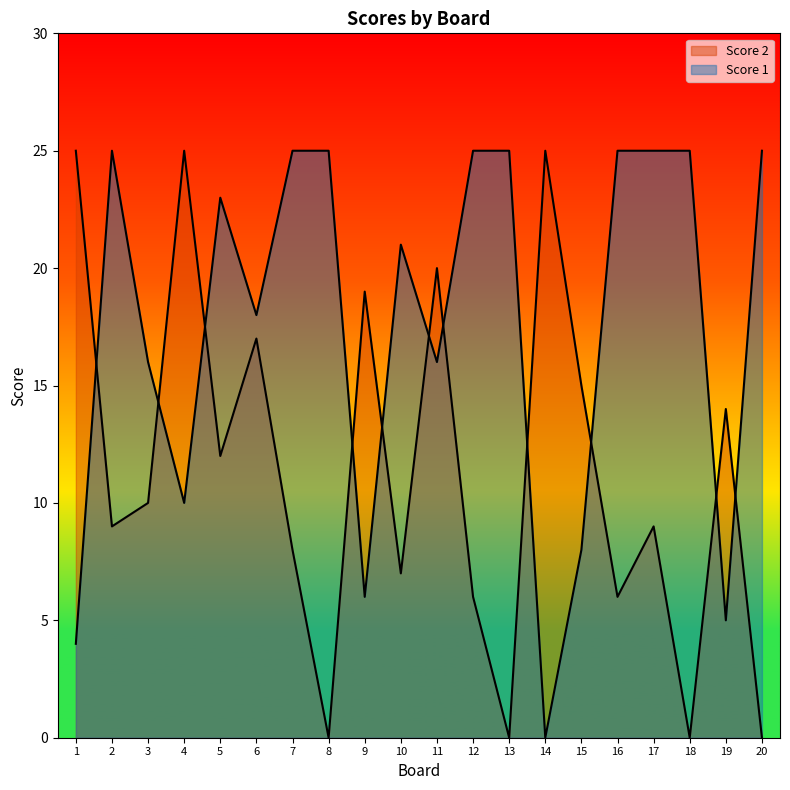

Where do Score 1 and Score 2 first cross each other?

1 and 2